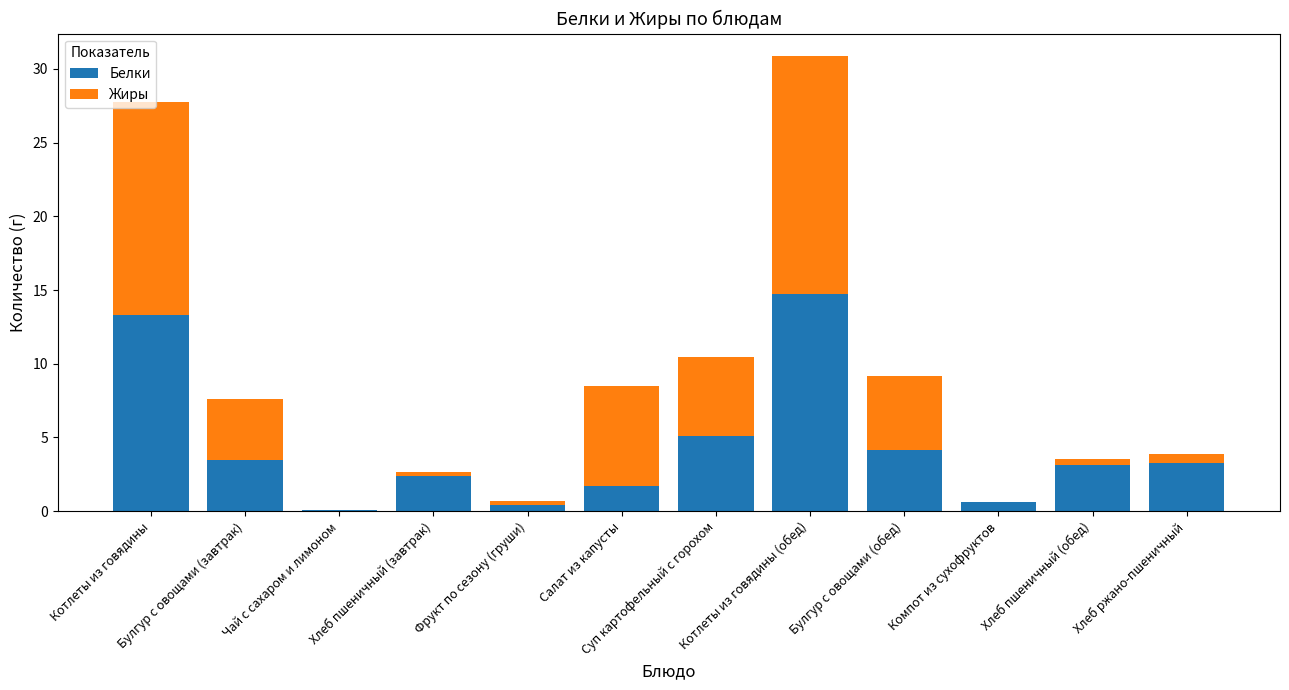

What is the highest value of the Белки series?

14.8